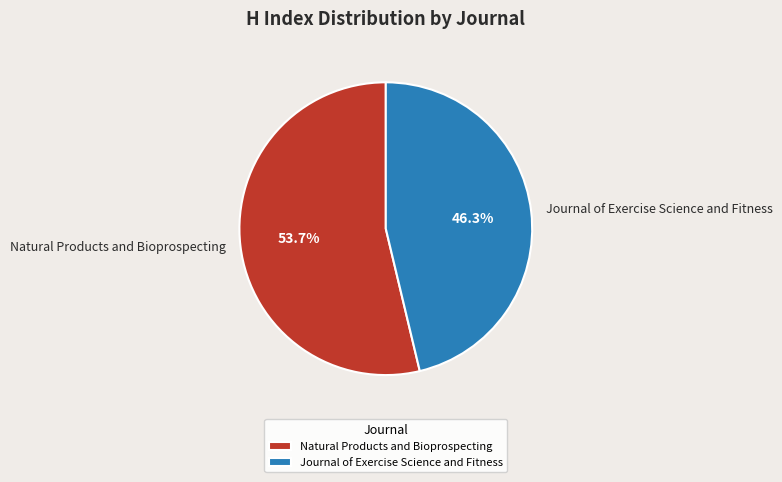

How much of the chart is everything except Natural Products and Bioprospecting?

46.3%